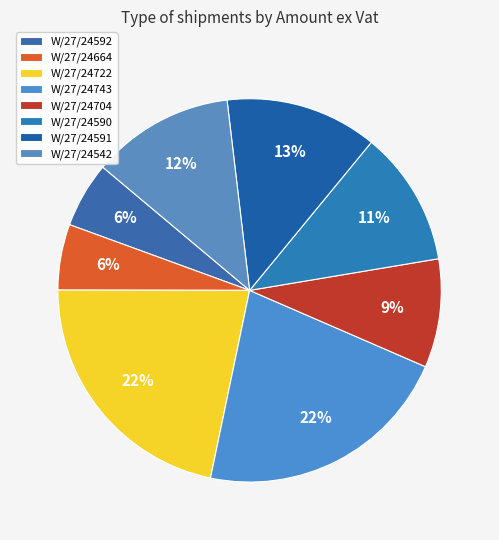

To the nearest percent, what is the difference between the largest and smallest slice percentages?

16%